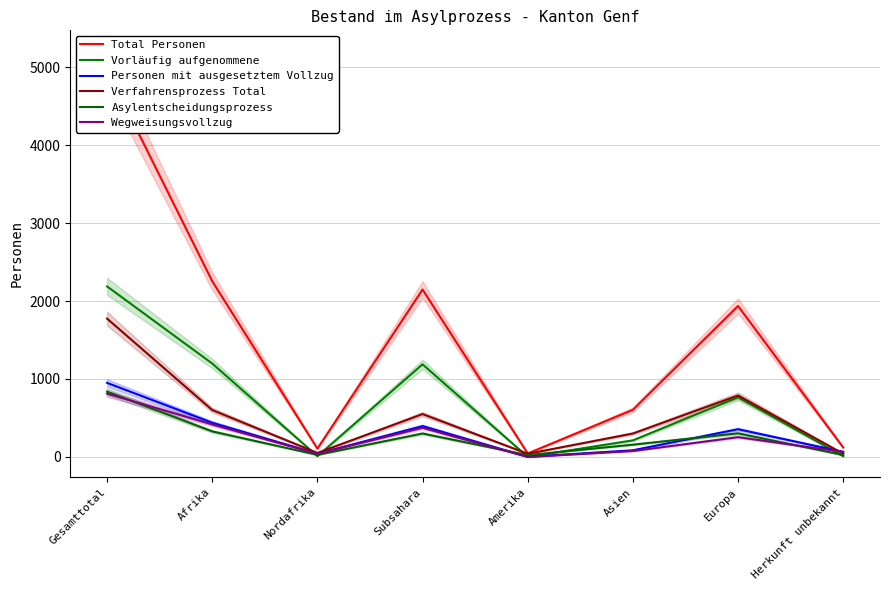

What is the average value of the Total Personen series?

1522